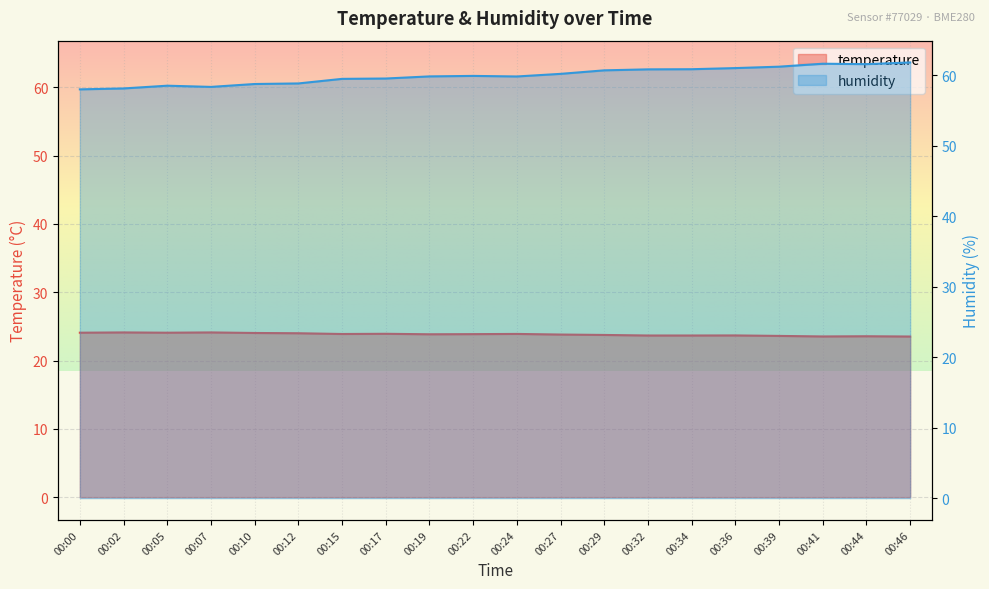

What is the value of the temperature point at the 8th from the left?

23.9